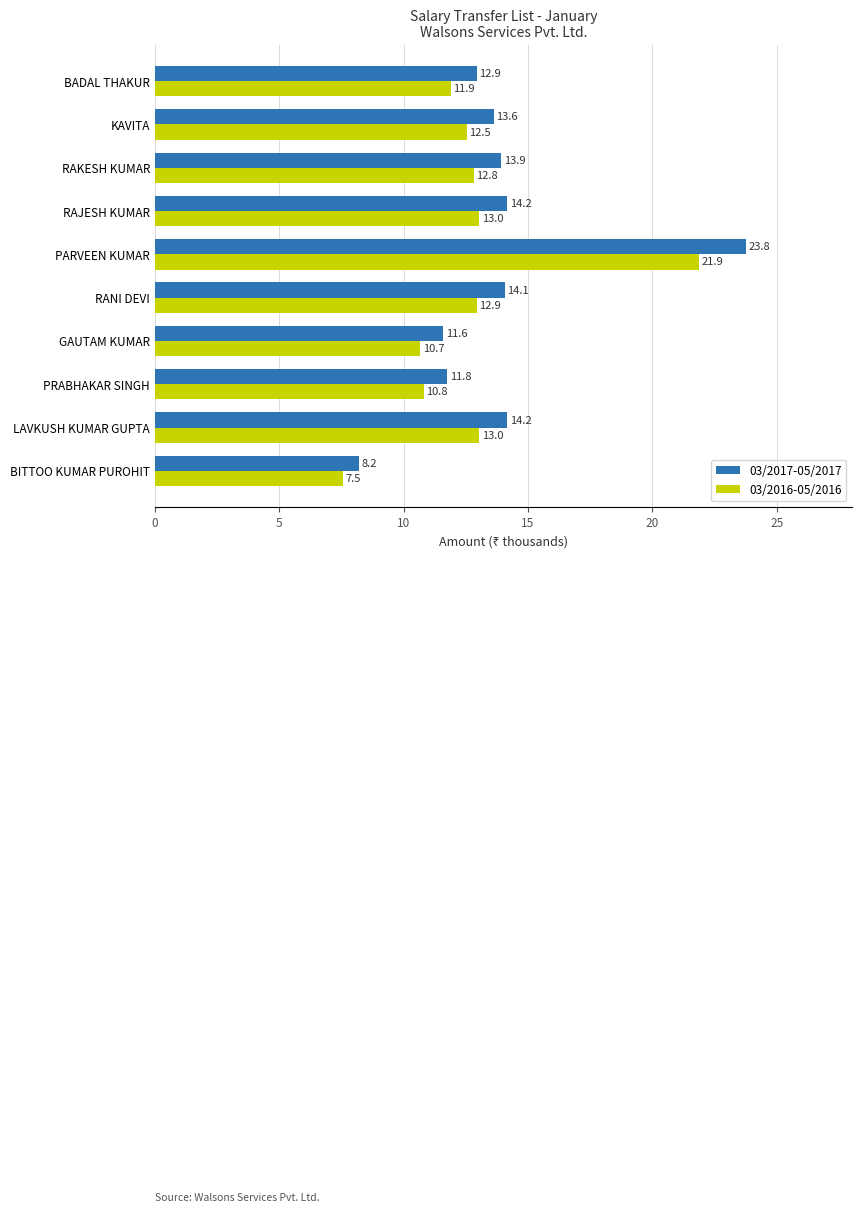

How many values in the 03/2017-05/2017 series exceed 13?

6